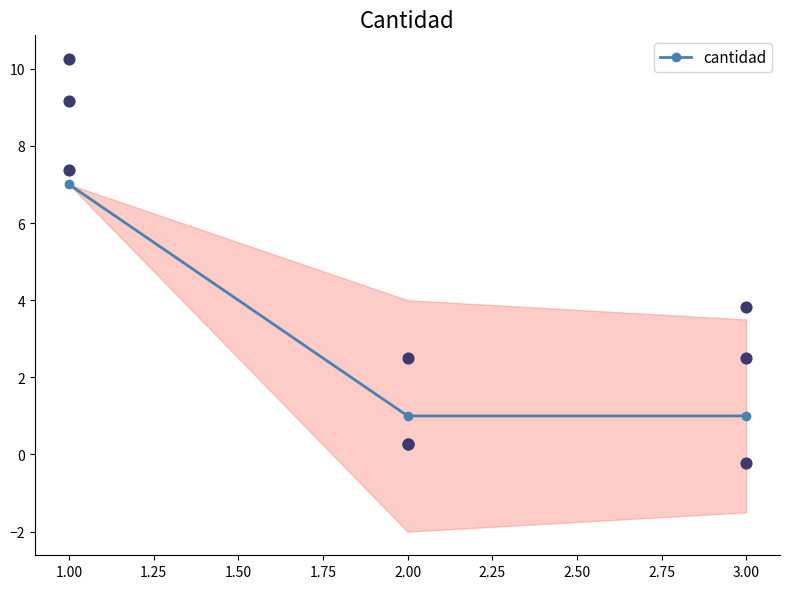

The cantidad series shows 1 at 3.00. True or false?

True